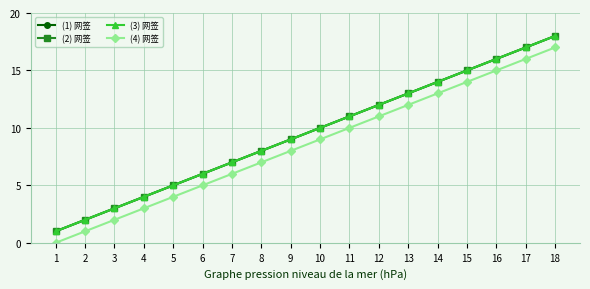

Reading left to right, transcribe all the data shown in this chart.

(1) 网签: 1=1	2=2	3=3	4=4	5=5	6=6	7=7	8=8	9=9	10=10	11=11	12=12	13=13	14=14	15=15	16=16	17=17	18=18
(2) 网签: 1=1	2=2	3=3	4=4	5=5	6=6	7=7	8=8	9=9	10=10	11=11	12=12	13=13	14=14	15=15	16=16	17=17	18=18
(3) 网签: 1=1	2=2	3=3	4=4	5=5	6=6	7=7	8=8	9=9	10=10	11=11	12=12	13=13	14=14	15=15	16=16	17=17	18=18
(4) 网签: 1=0	2=1	3=2	4=3	5=4	6=5	7=6	8=7	9=8	10=9	11=10	12=11	13=12	14=13	15=14	16=15	17=16	18=17